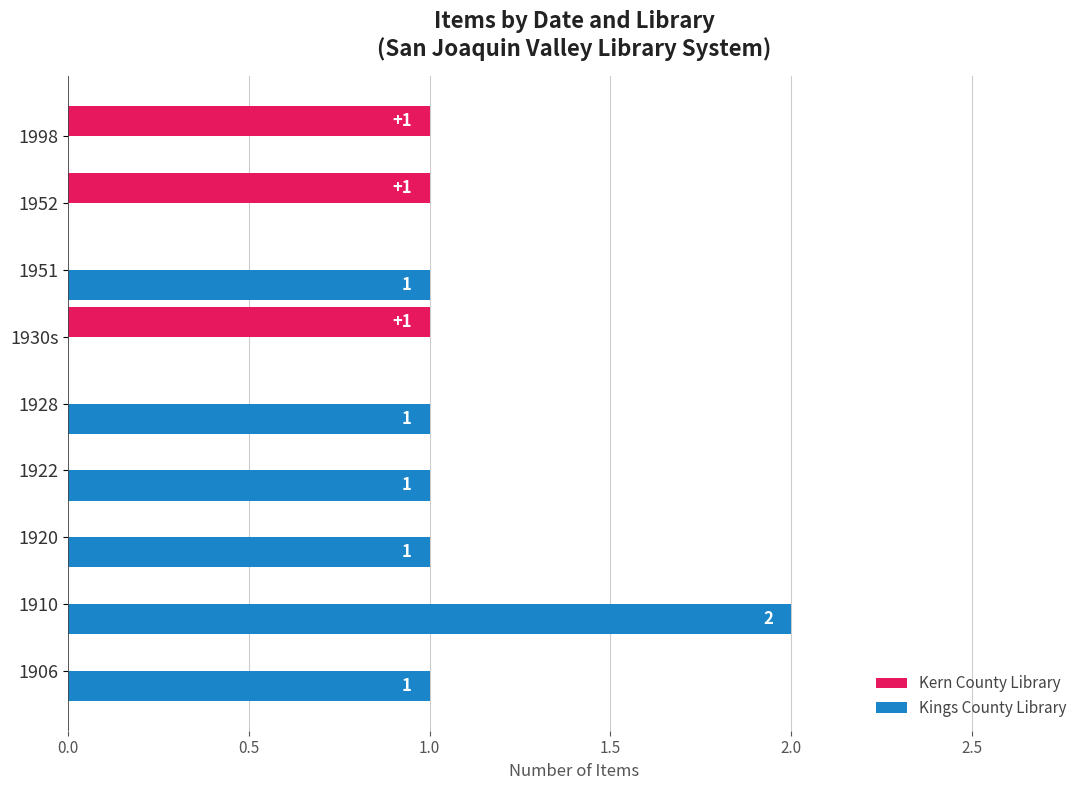

Is it true that Kern County Library equals 0 at 1910?

True